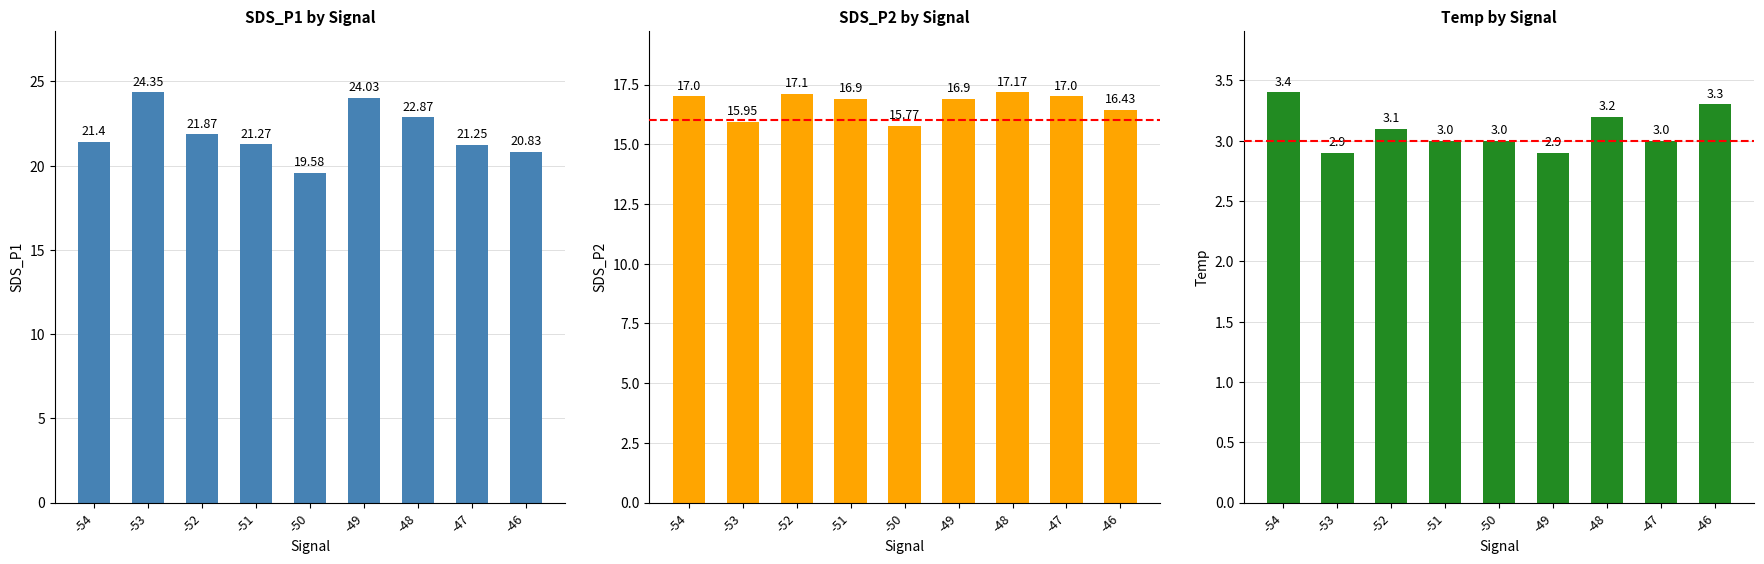

How many groups of bars are there?

9